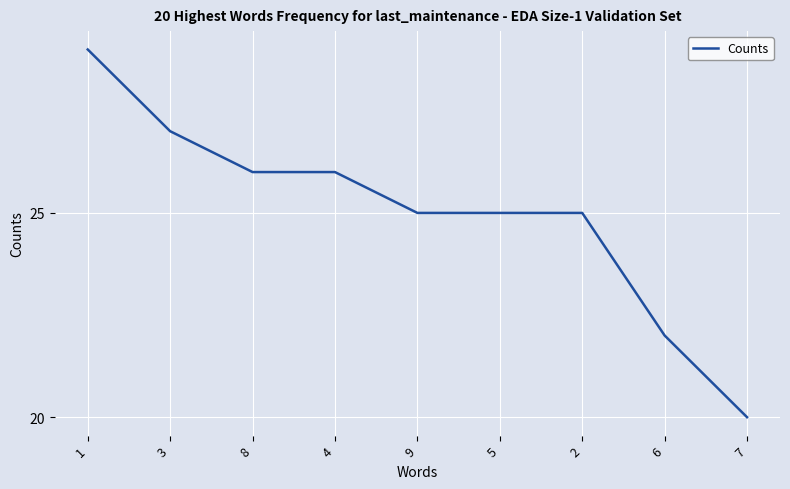

Reading right to left, transcribe all the data shown in this chart.

20	22	25	25	25	26	26	27	29